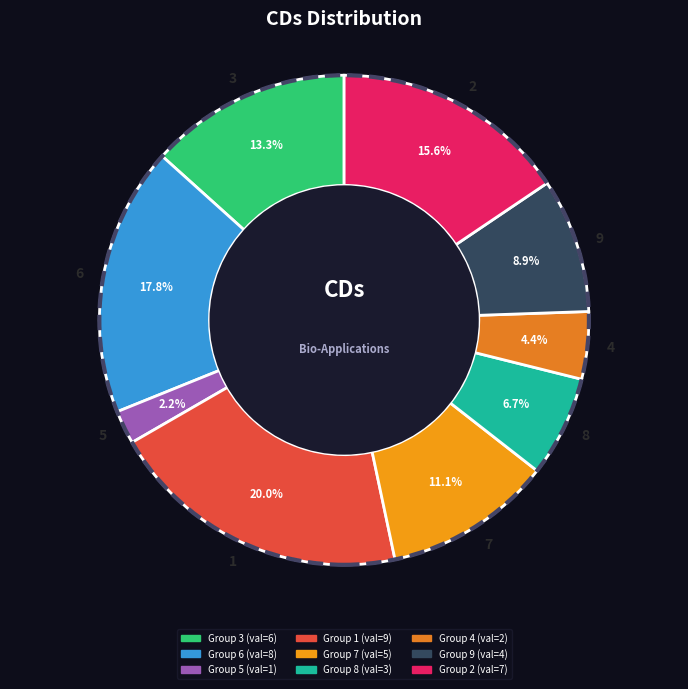

What percentage do 8 and 4 together represent?

11.1%